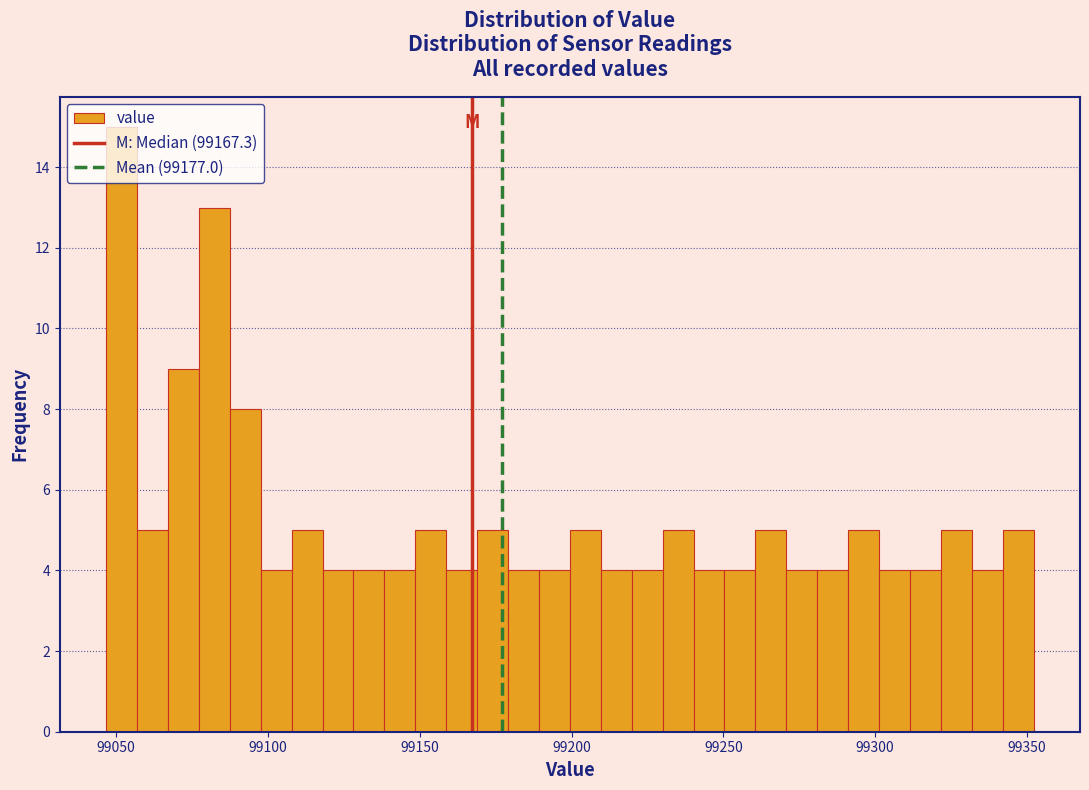

Around what value on the x-axis is the tallest bar? Give the approximate position of its centre, as read against the axis.

99050